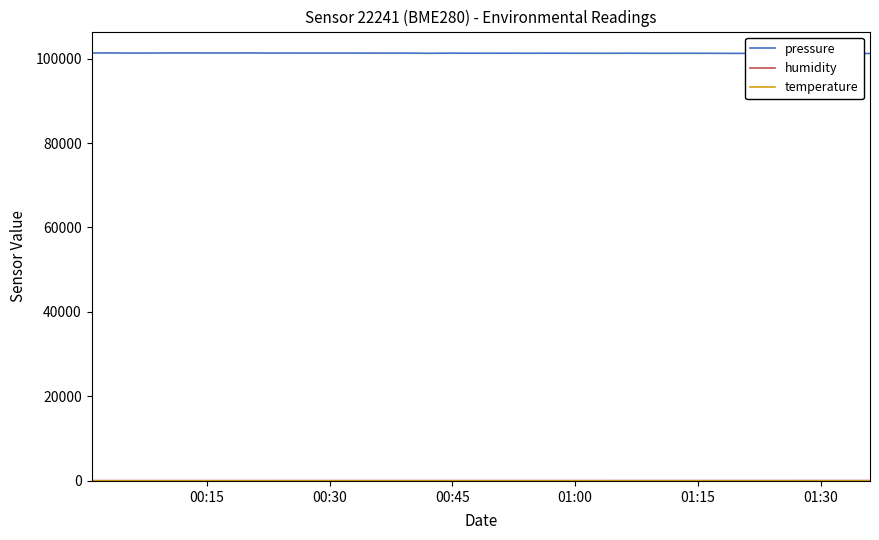

Which series has the largest total across all categories?

pressure